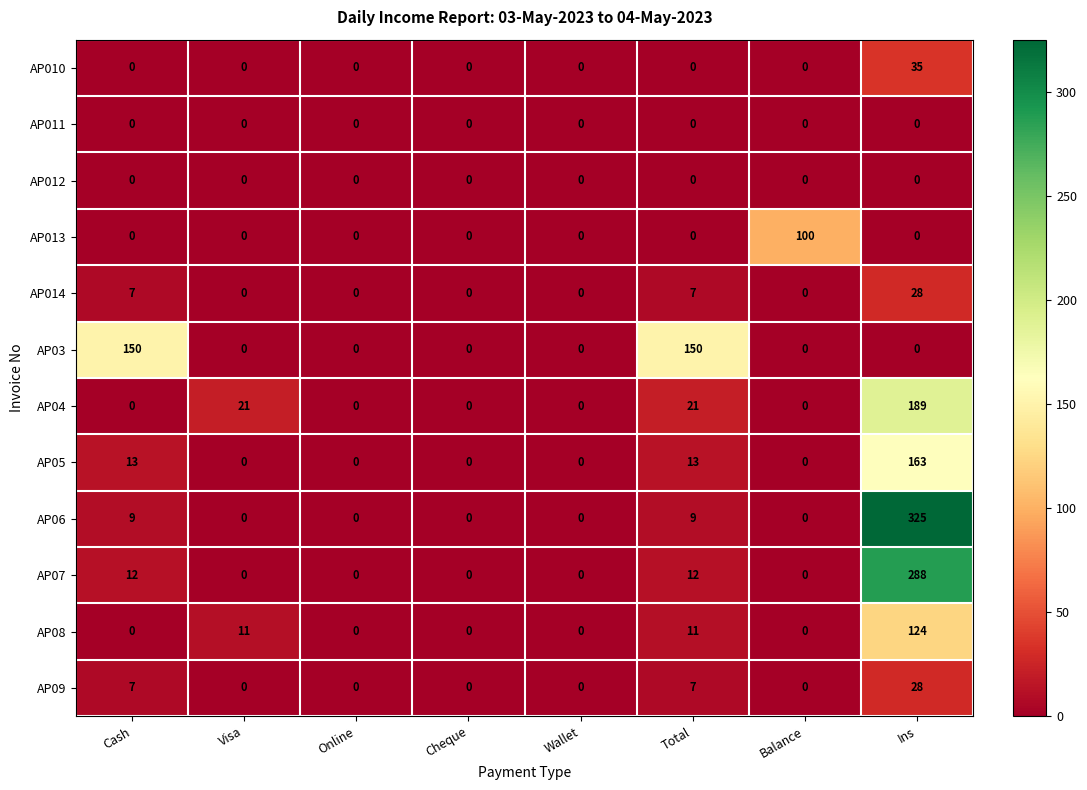

What is the maximum value shown in the chart?

325